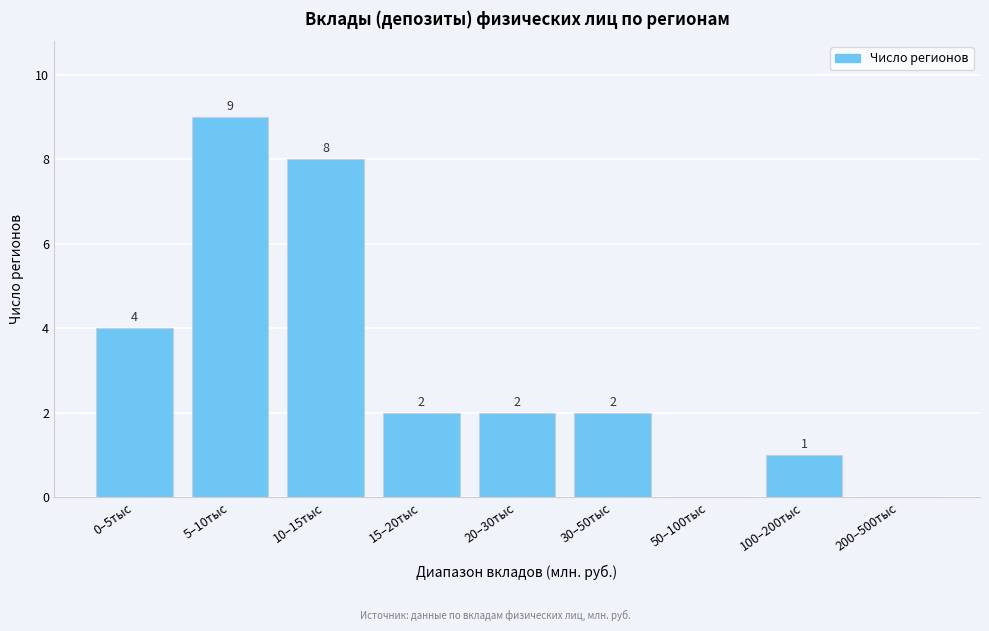

Reading right to left, what are all the values shown in this chart?

200–500тыс=0	100–200тыс=1	50–100тыс=0	30–50тыс=2	20–30тыс=2	15–20тыс=2	10–15тыс=8	5–10тыс=9	0–5тыс=4